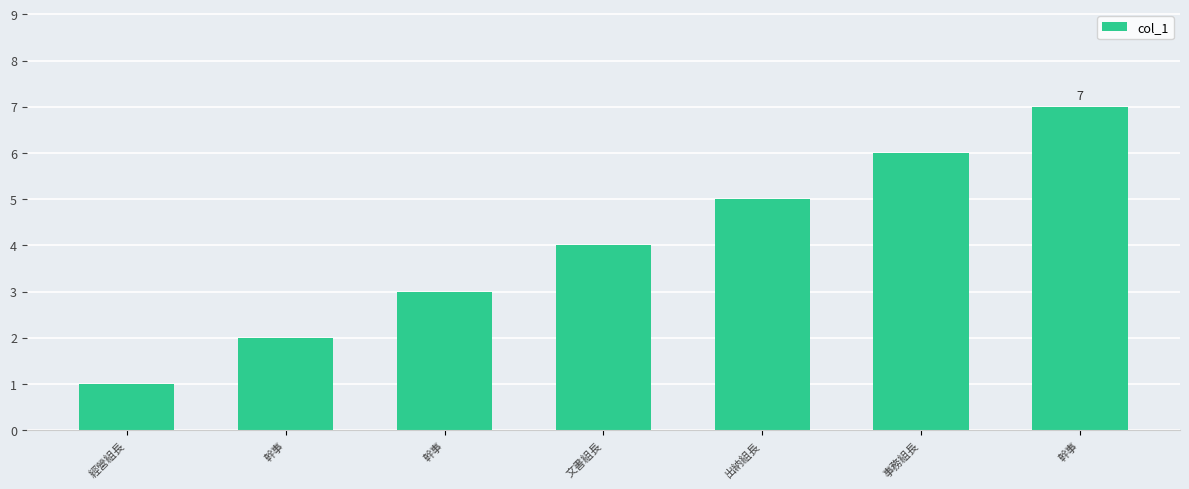

Where is the data nearest to the value 4?

文書組長